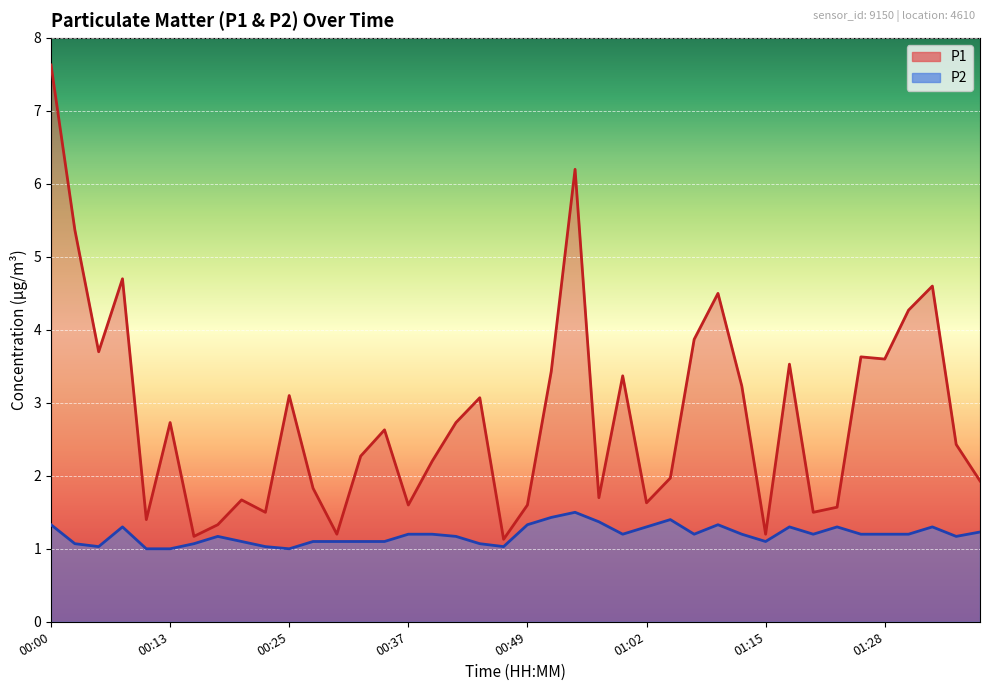

In P1, how many points are lower than both neighbors (excluding endpoints)?

12